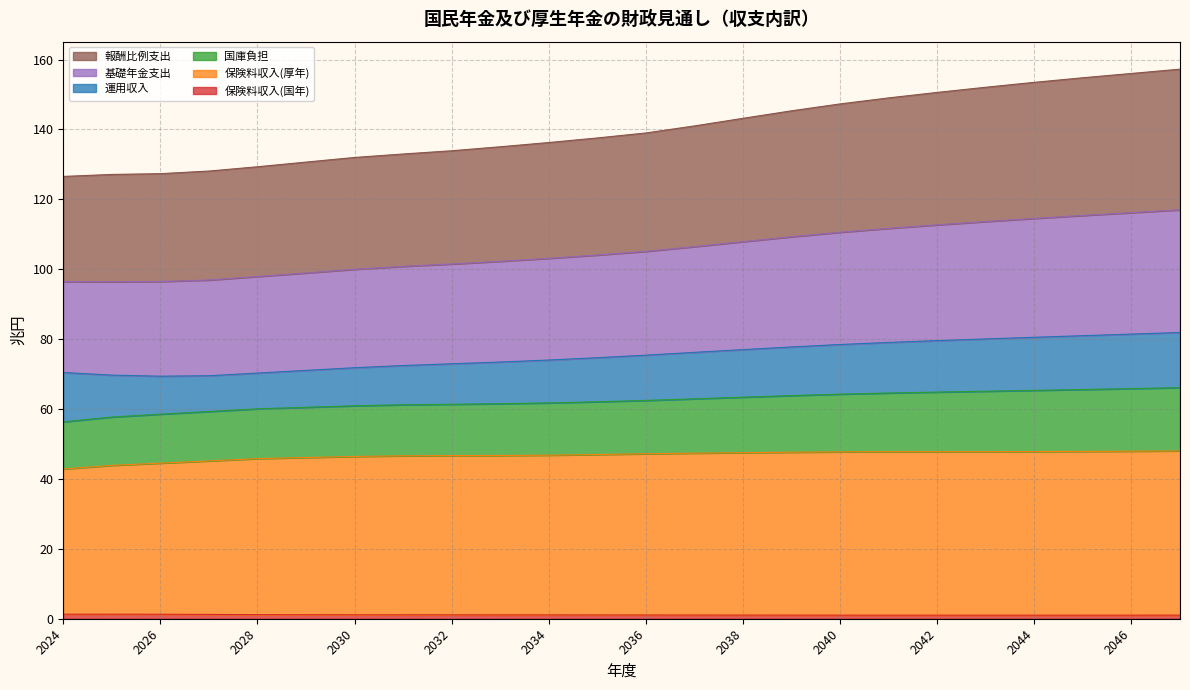

Where is the first local minimum for 報酬比例支出?

2026